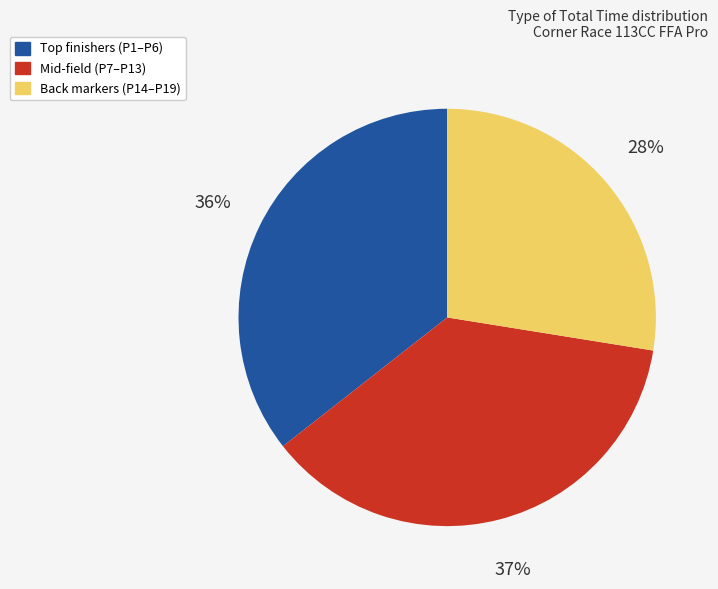

Is the sum of Back markers (P14–P19) and Mid-field (P7–P13) greater than half?

Yes